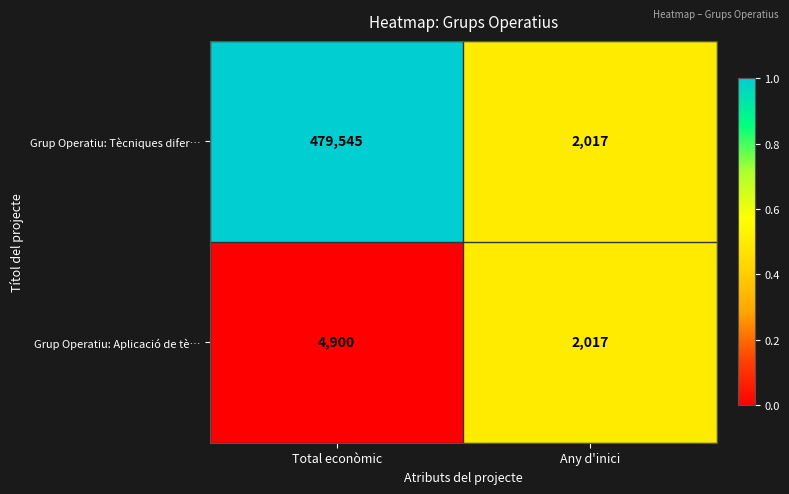

Rank the series at Total econòmic from highest to lowest value.

Grup Operatiu: Tècniques difer…, Grup Operatiu: Aplicació de tè…